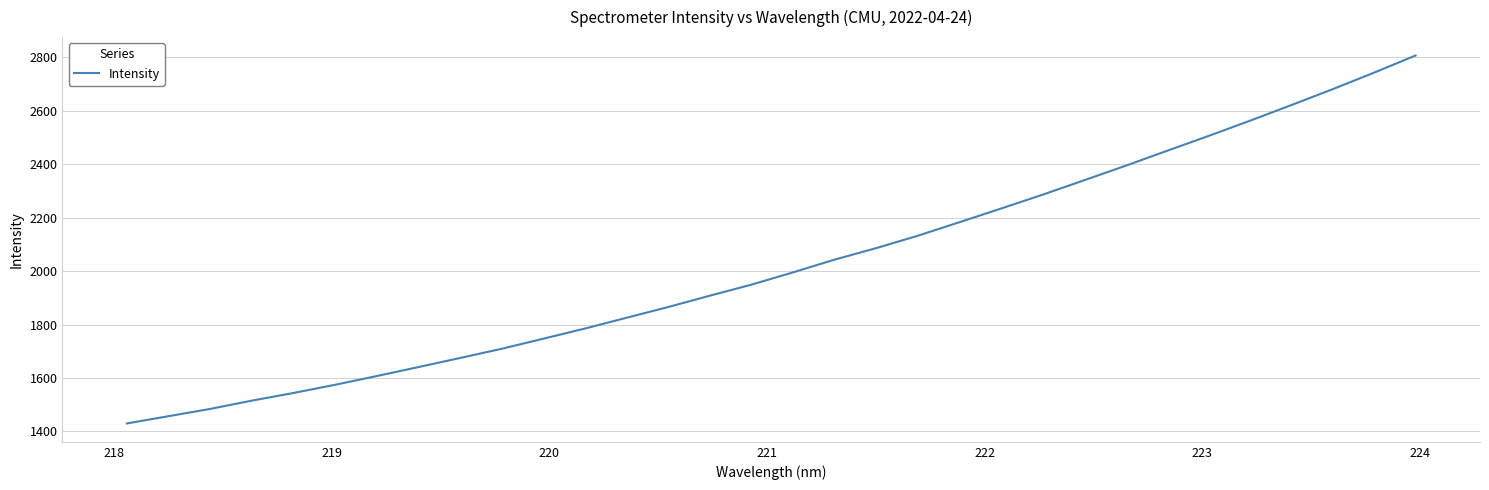

What is the greatest value displayed?

2806.6